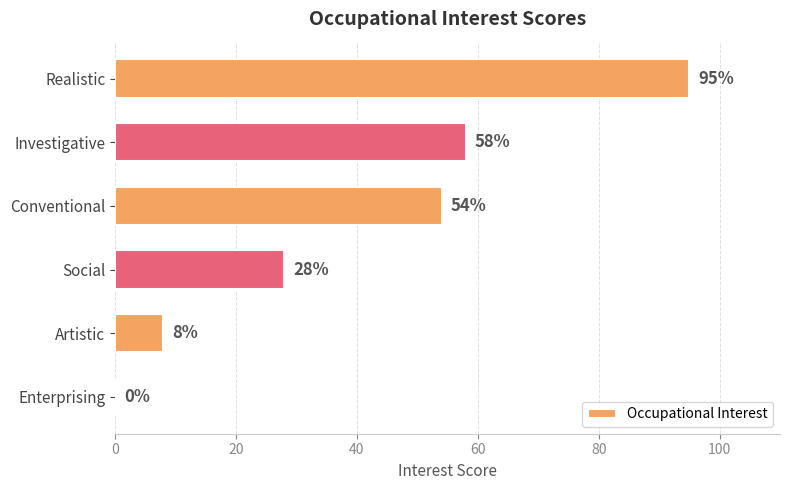

What is the sum of all values?

243